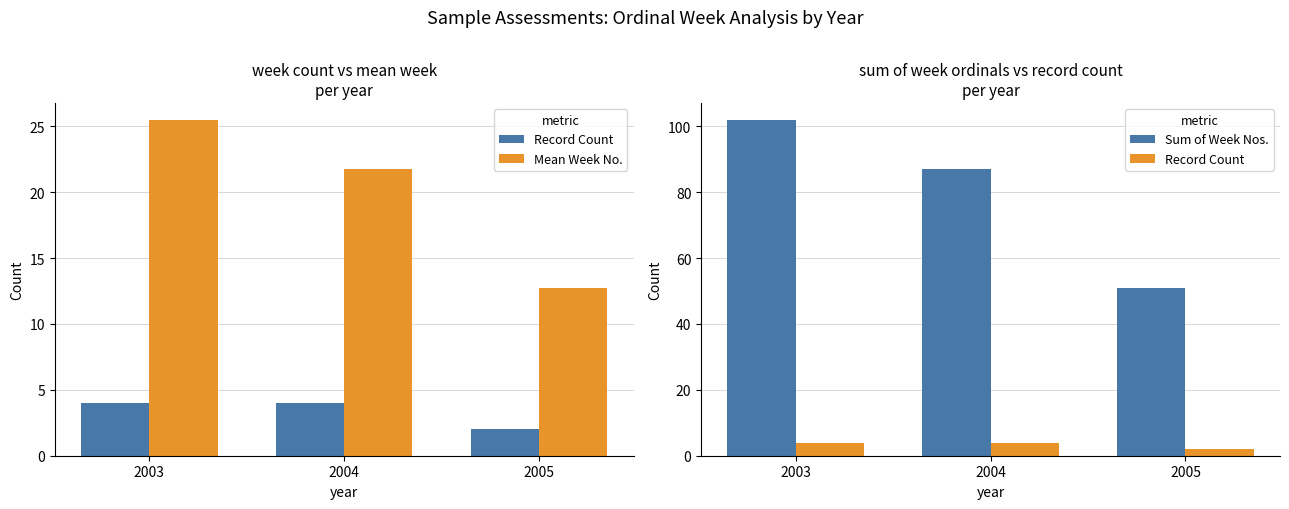

At which category is the sum across all series the highest?

2003